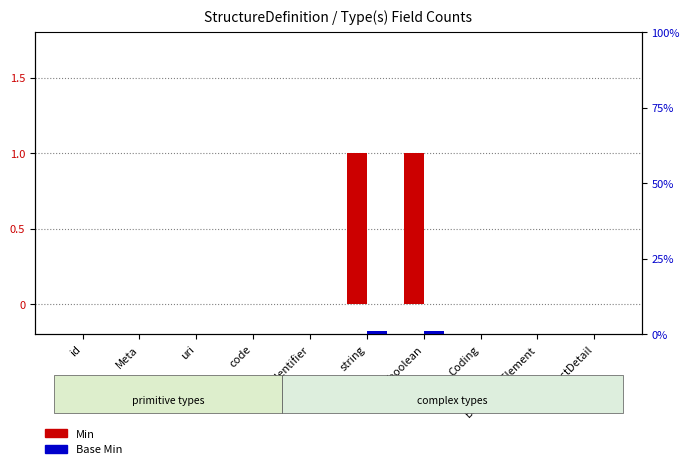

Reading left to right, transcribe all the data shown in this chart.

Min: id=0	Meta=0	uri=0	code=0	Identifier=0	string=1	boolean=1	Coding=0	BackboneElement=0	ContactDetail=0
Base Min: id=0	Meta=0	uri=0	code=0	Identifier=0	string=1	boolean=1	Coding=0	BackboneElement=0	ContactDetail=0